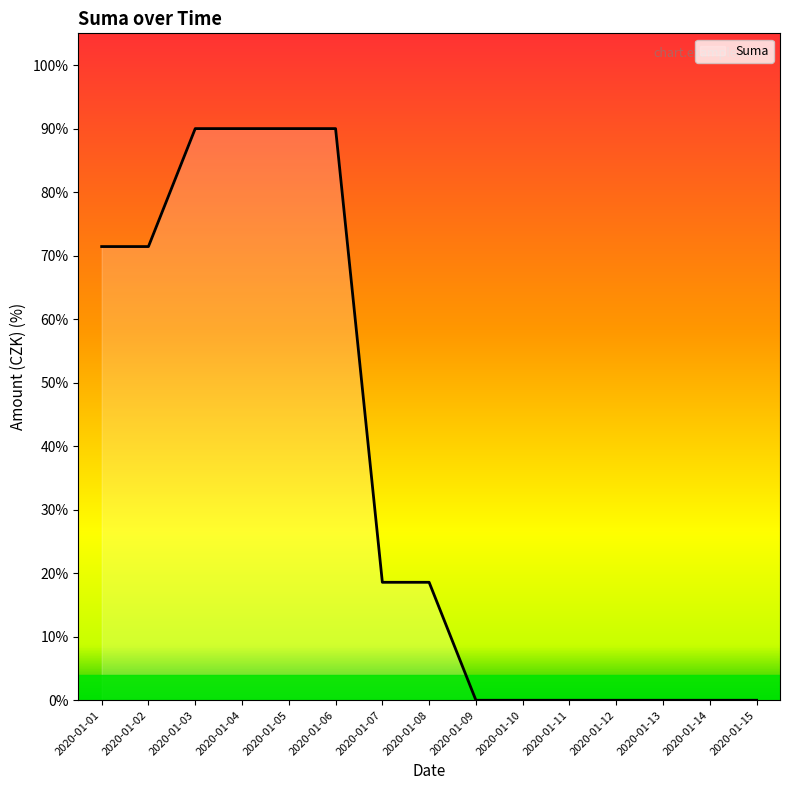

Count the number of data series in this chart.

1